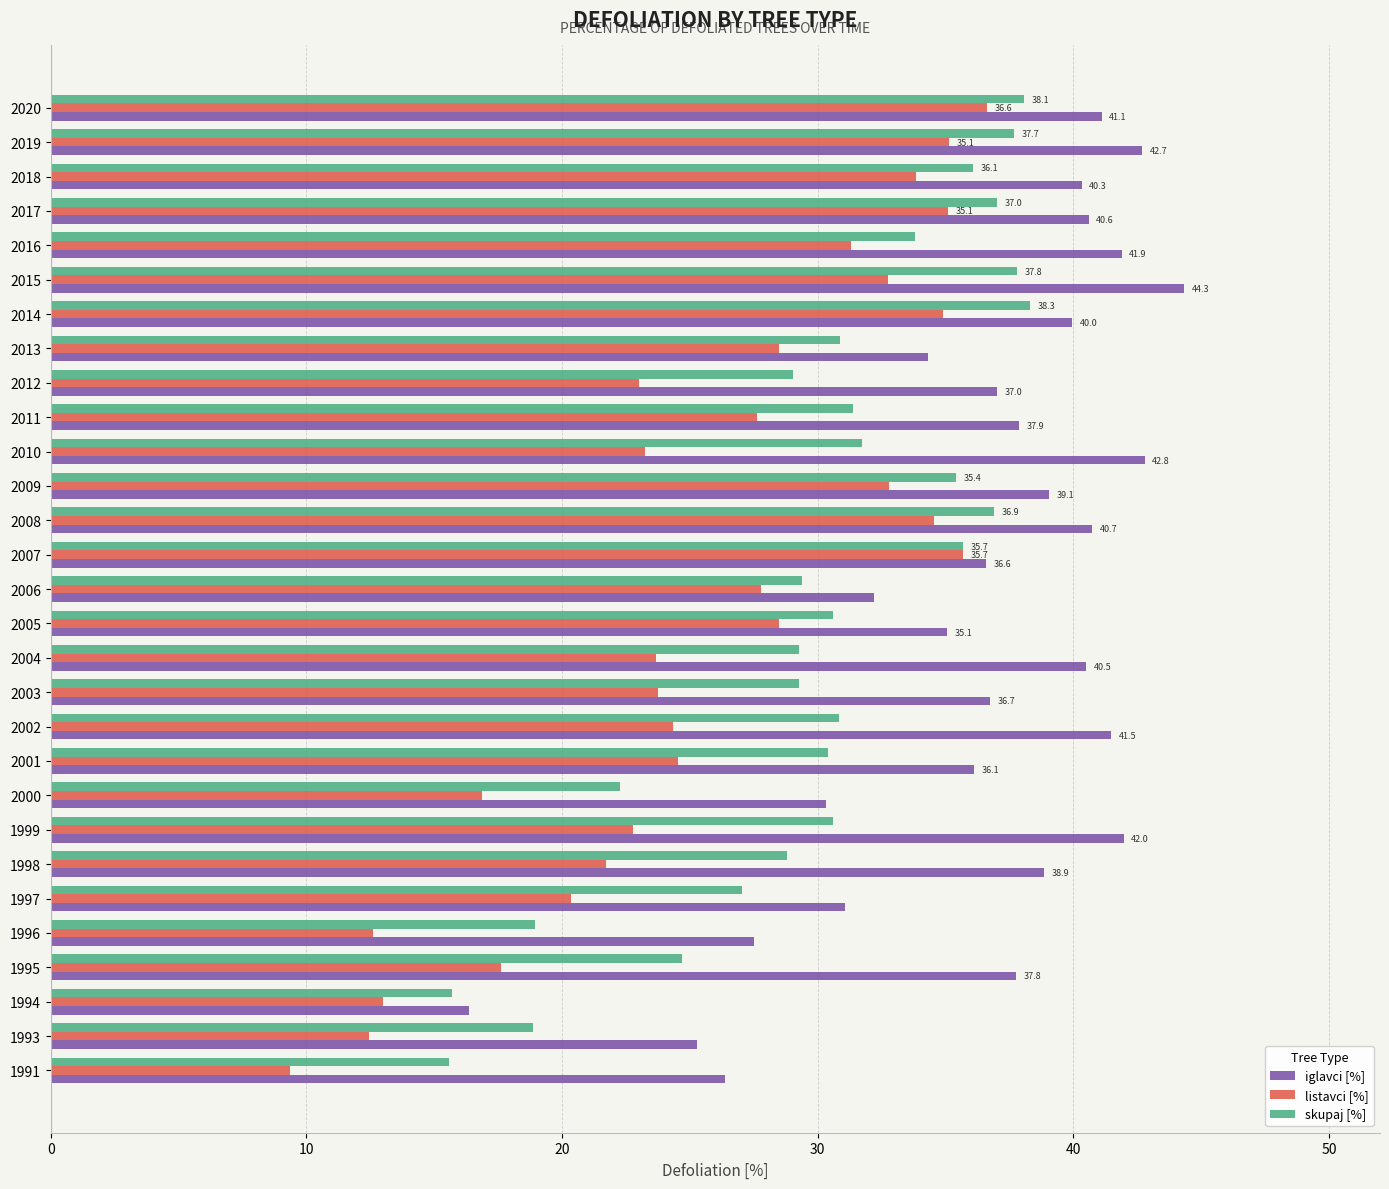

Which category has the highest value across all series?

2015